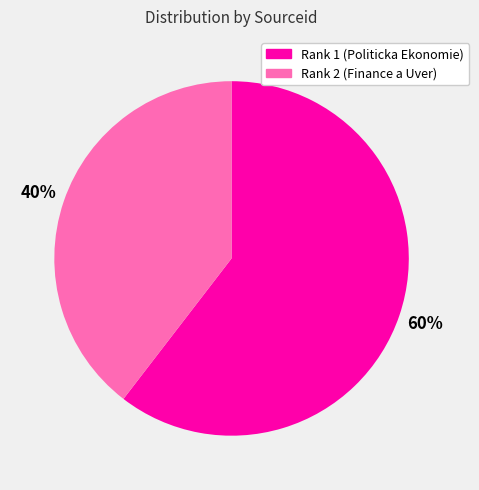

Combined, do Rank 1 (Politicka Ekonomie) and Rank 2 (Finance a Uver) account for over 50%?

Yes